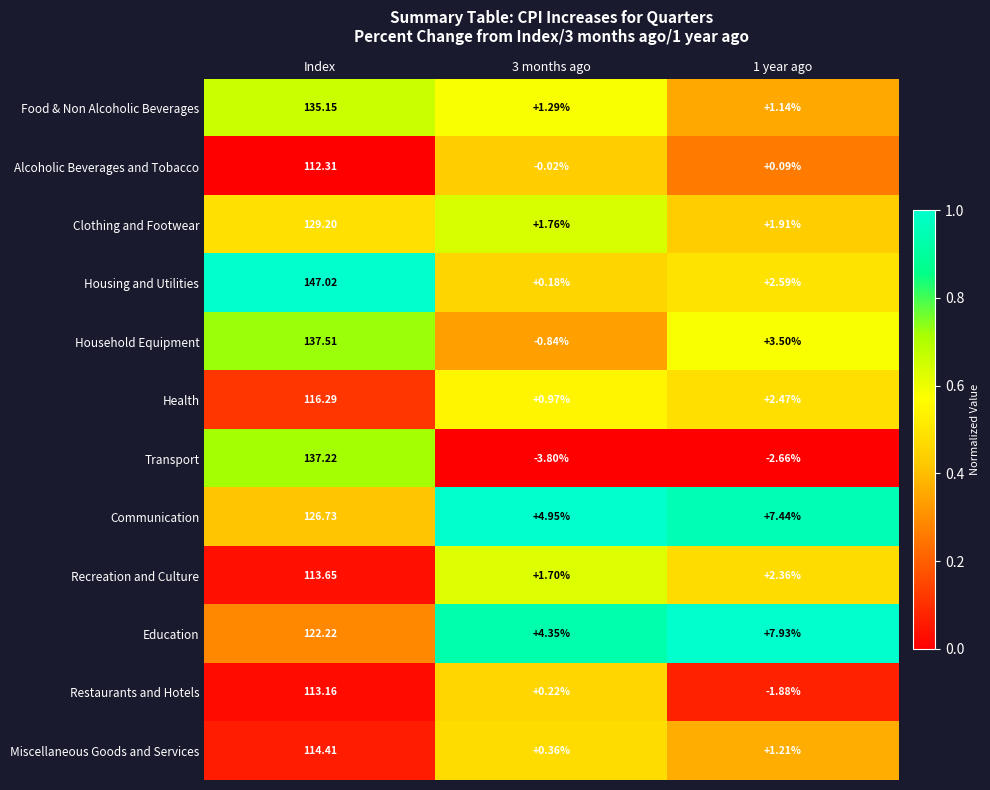

Which category has the highest value across all series?

Index